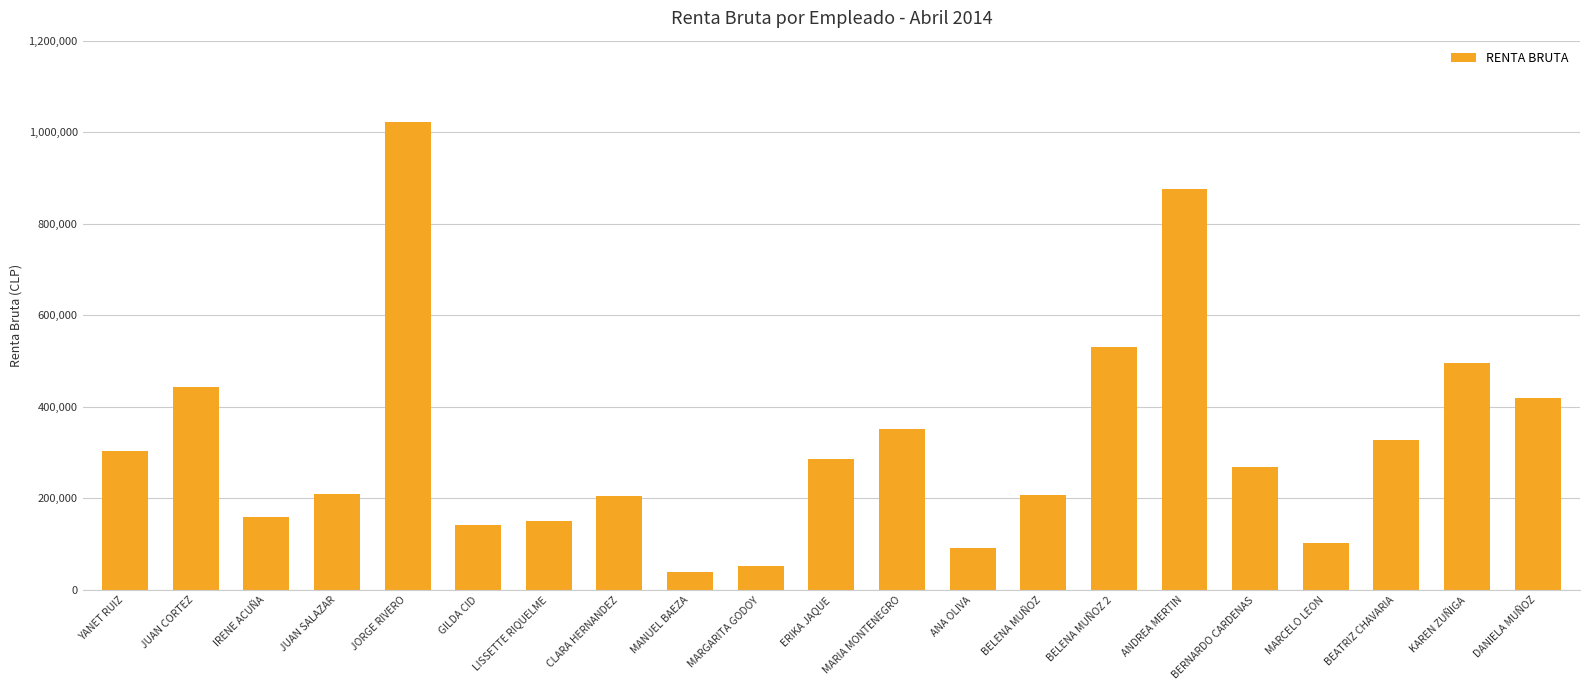

Is it true that the value at KAREN ZUÑIGA is 828136?

False